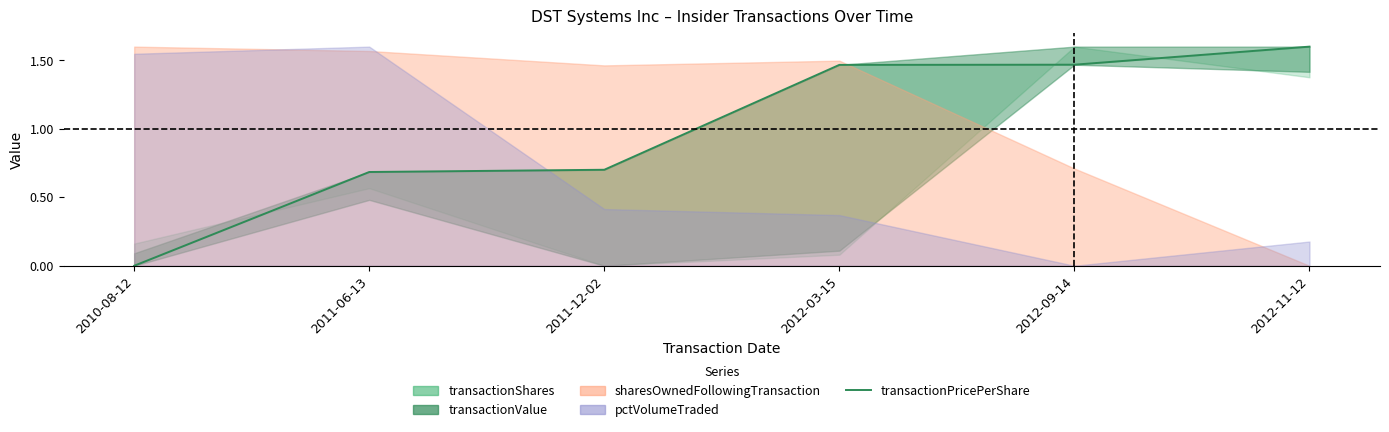

True or false: the data shows 0.7 at 2011-06-13.

True